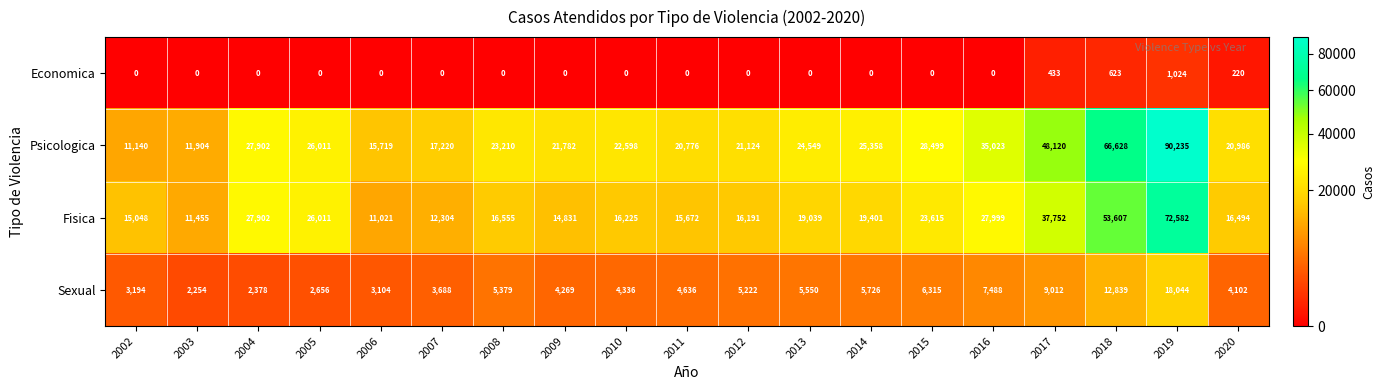

The Psicologica series shows 14889 at 2008. True or false?

False